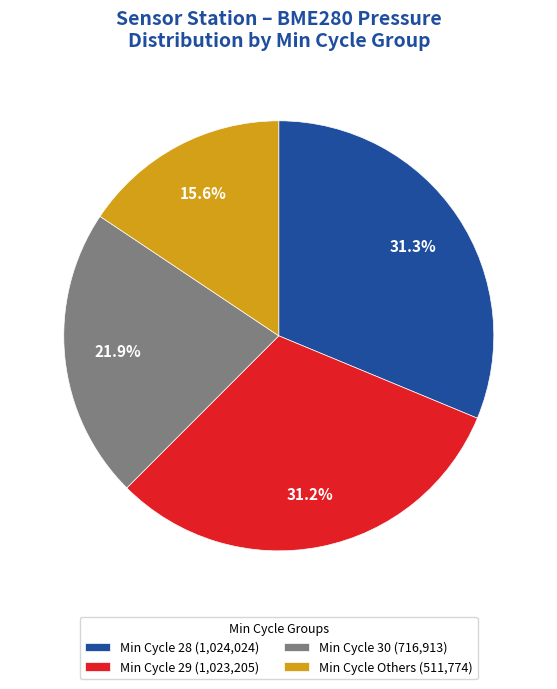

What is the ratio of the value at Min Cycle 28 (1,024,024) to the value at Min Cycle 29 (1,023,205)?

1.0